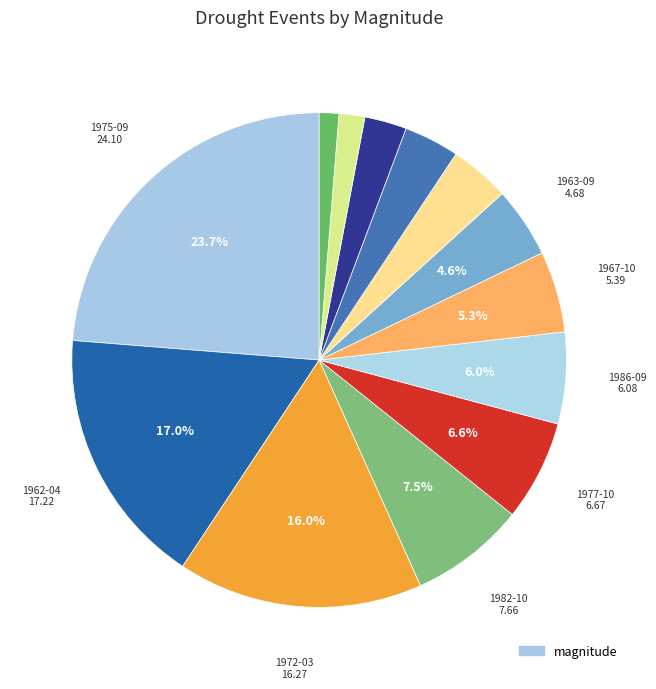

How many slices are in this pie chart?

13